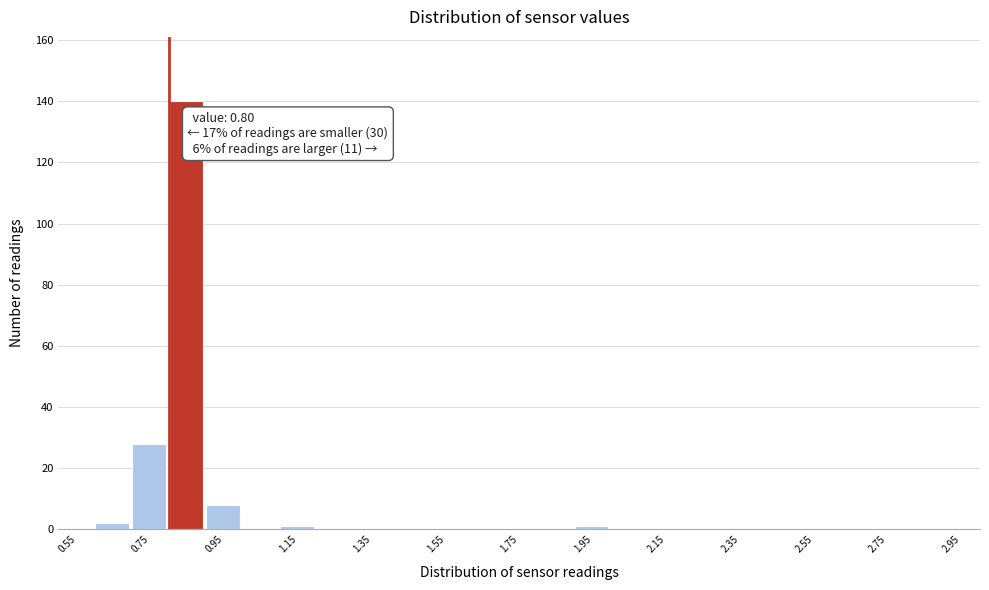

Which range on the x-axis has the tallest bar?

0.8 to 0.9